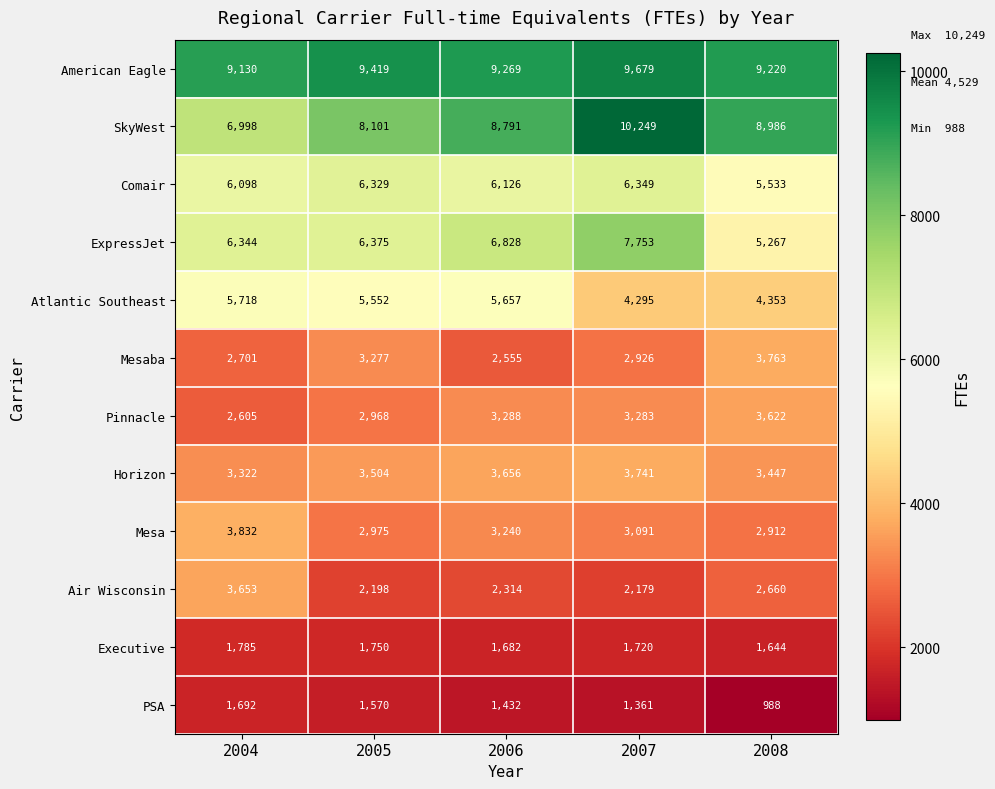

At which label is SkyWest closest to 8623?

2006